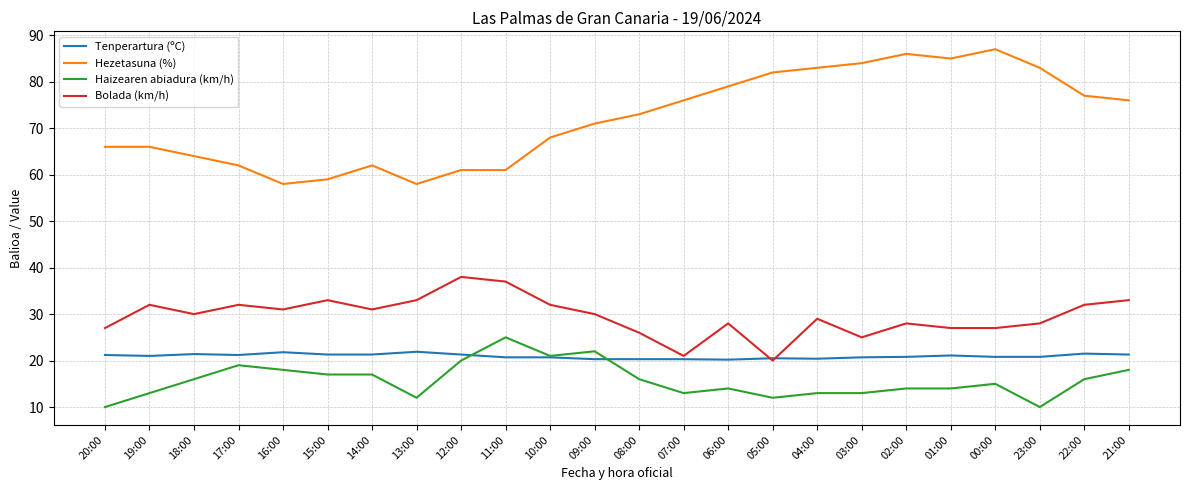

What position from the right is 09:00?

13